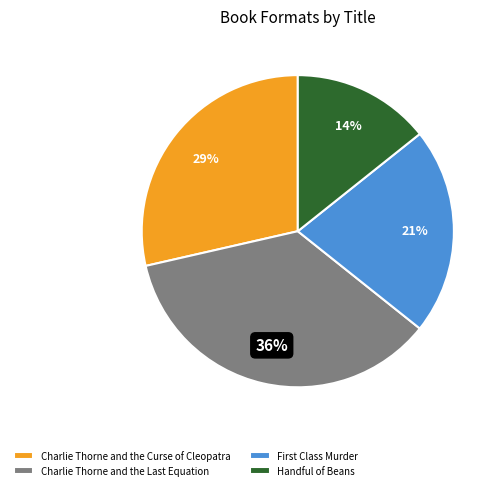

Does any single category account for the majority?

No